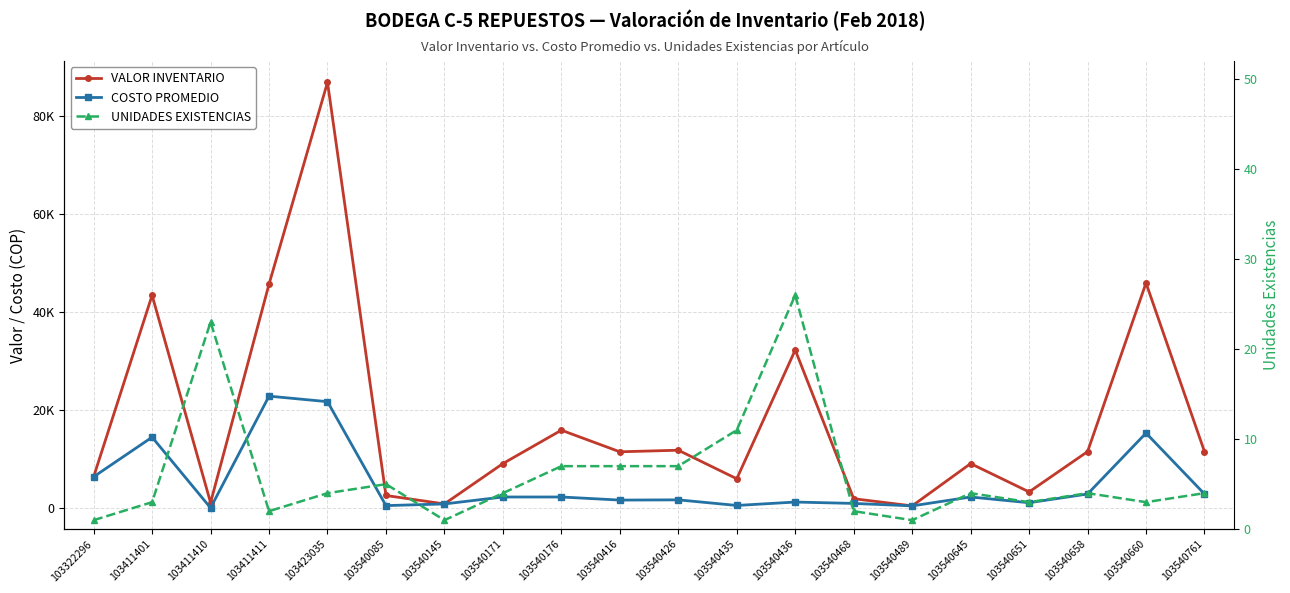

How many interior local peaks does the VALOR INVENTARIO series have?

7